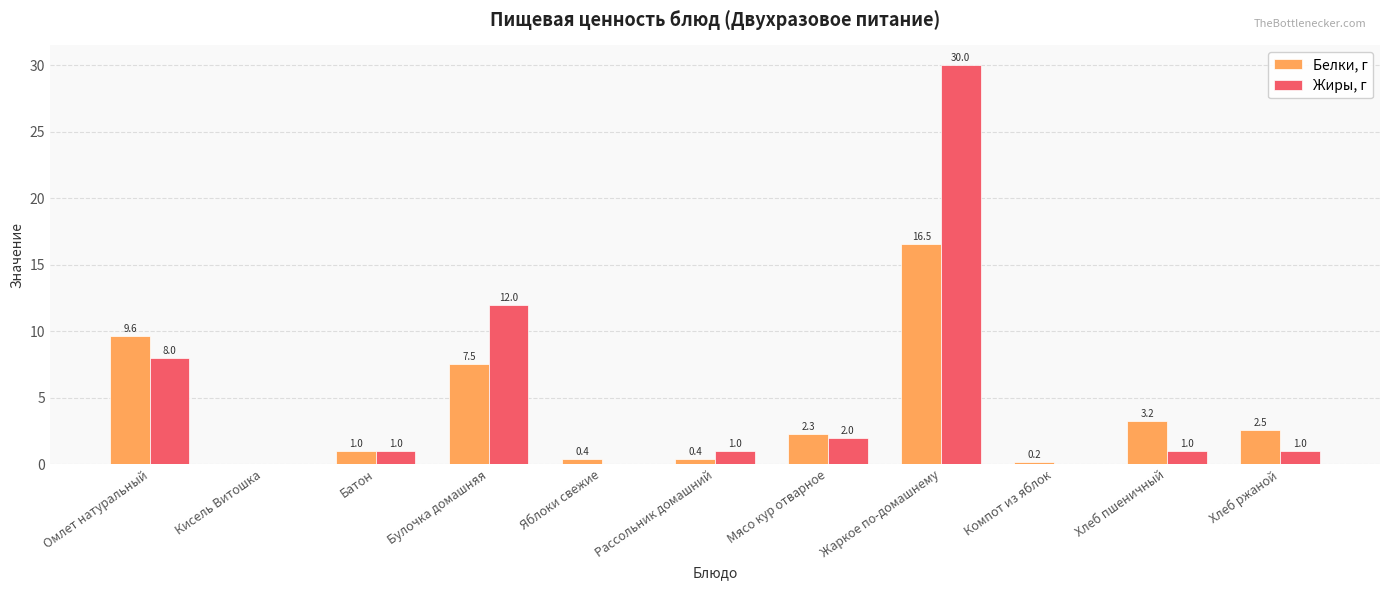

What is the total value across all series at Омлет натуральный?

17.6